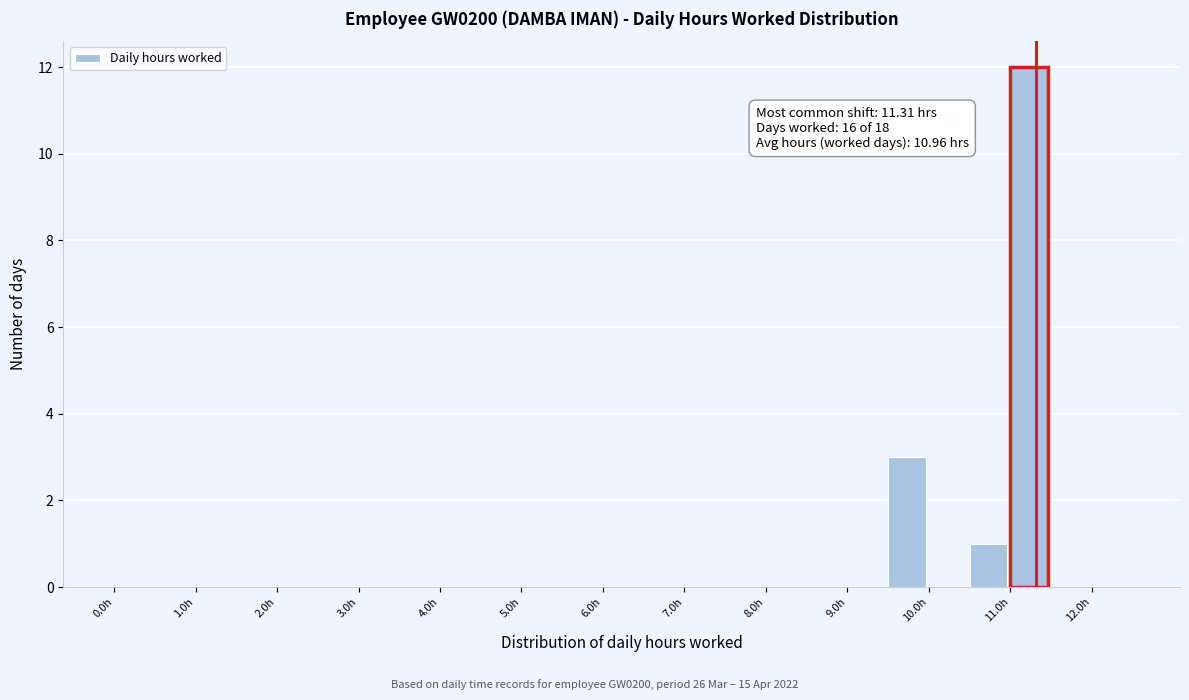

Which range on the x-axis has the tallest bar?

11.0 to 11.5